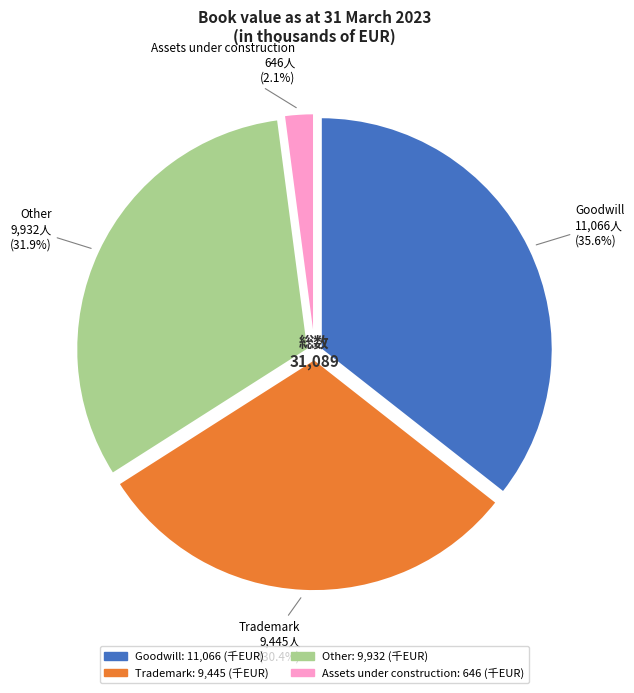

What is the smallest slice in the pie chart?

Assets under construction